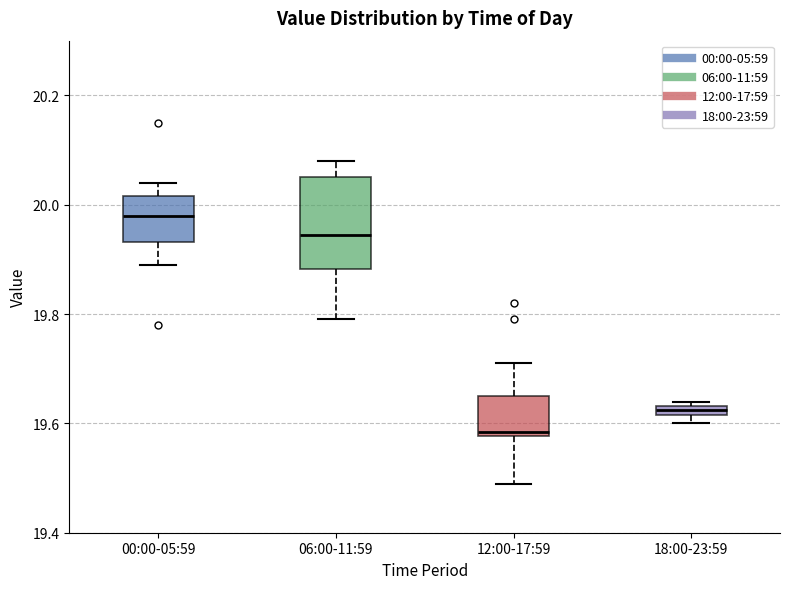

Where is the upper edge of the box for 00:00-05:59 on the y-axis? The values are not printed on the chart, so give them approximately, as read against the axis.

20.02